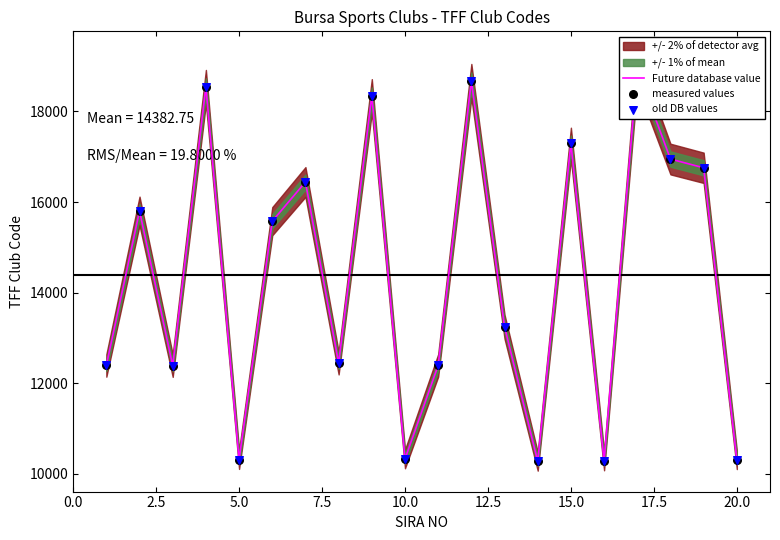

Which series has the largest total across all categories?

Future database value